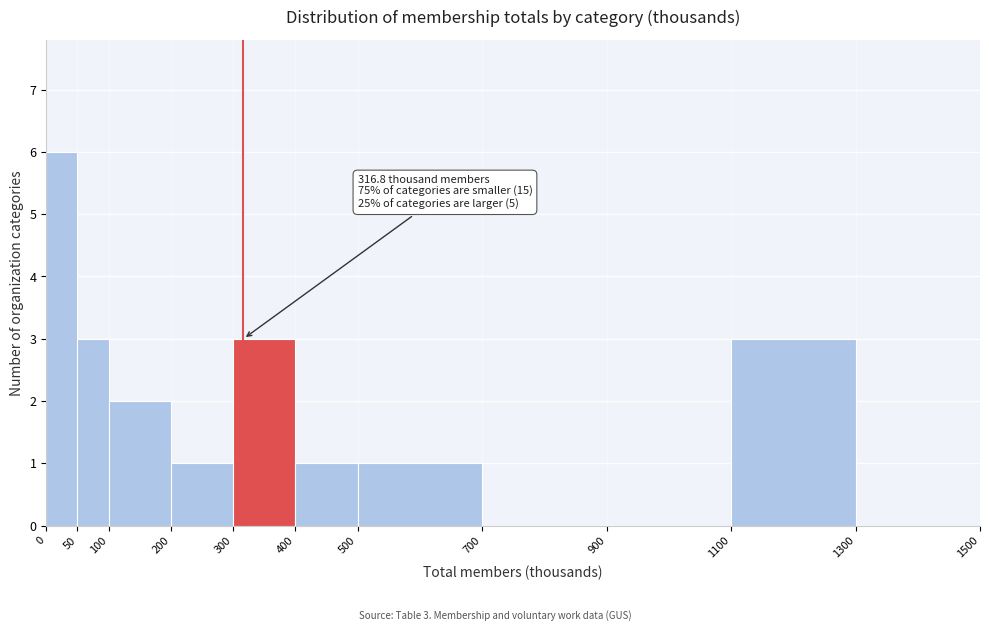

Over which range of the x-axis is the bar tallest?

0 to 50